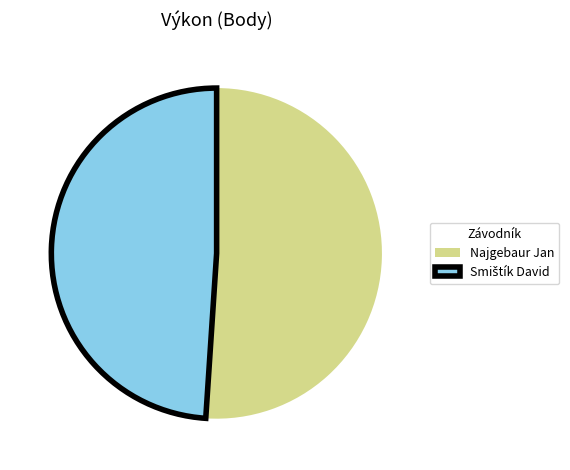

What is the largest slice in the pie chart?

Najgebaur Jan